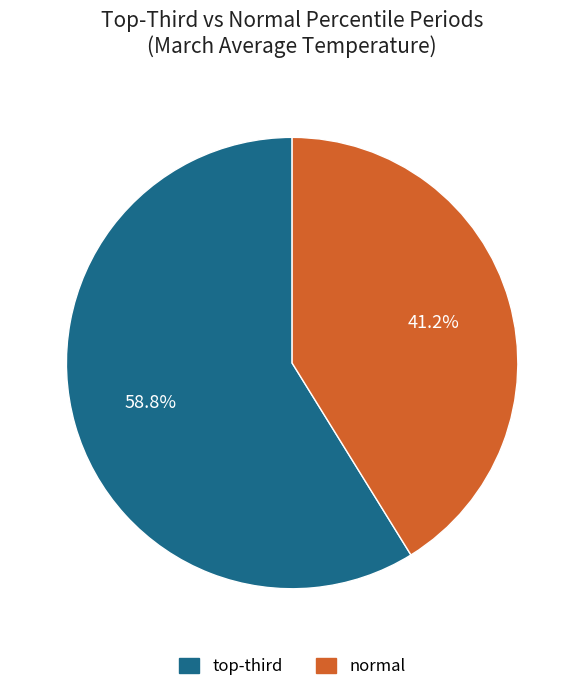

Which slice represents more than half of the pie?

top-third